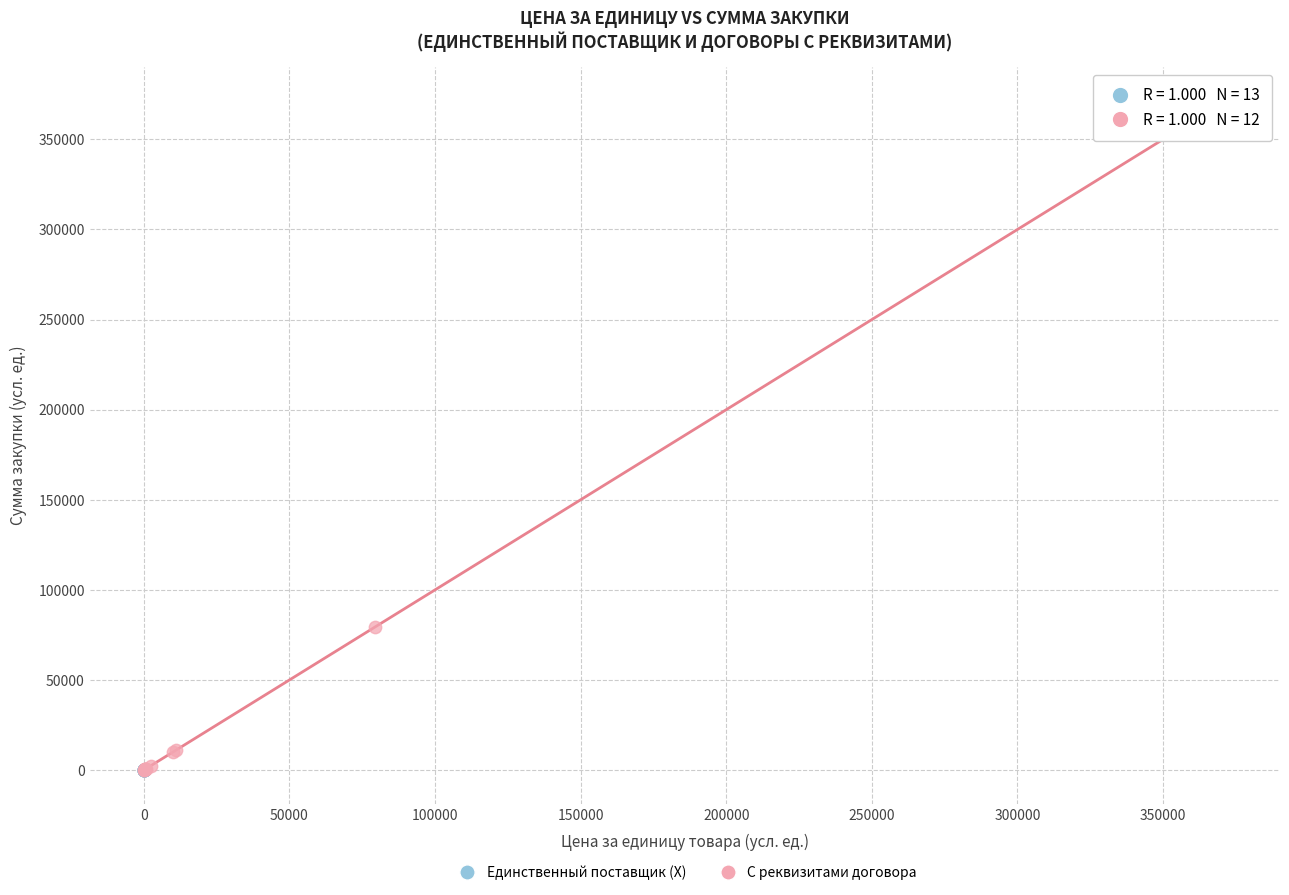

Which series has the widest spread of Y values?

С реквизитами договора